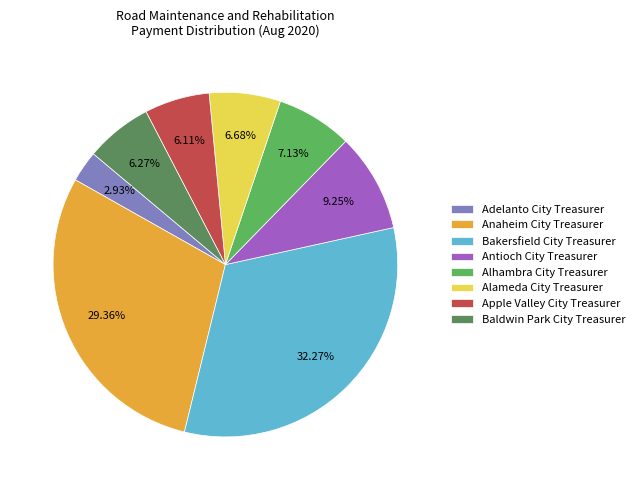

What is the smallest slice in the pie chart?

Adelanto City Treasurer